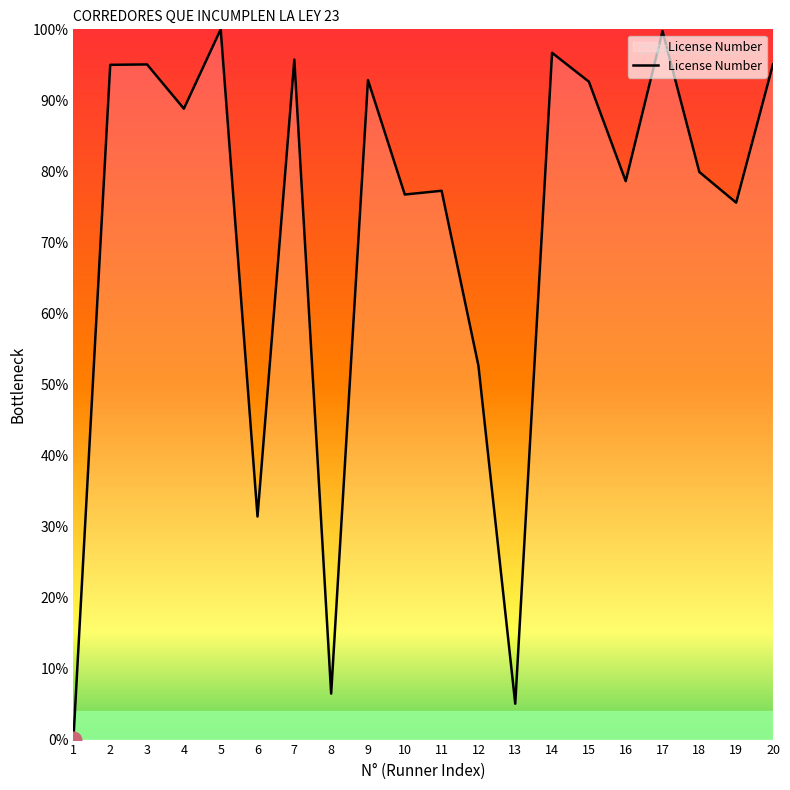

At which category does the data reach its first local valley?

4